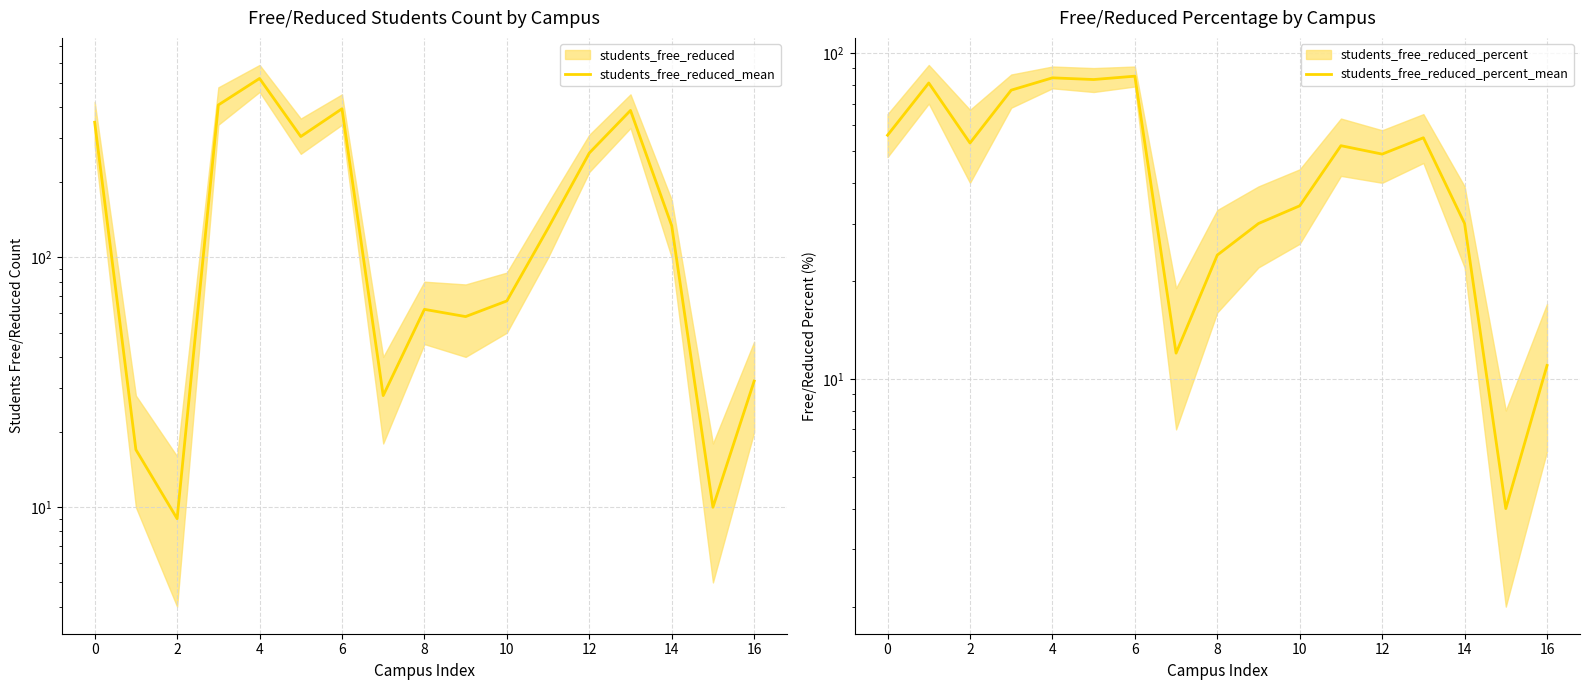

True or false: students_free_reduced_percent_mean has more than 0 interior local peaks.

True